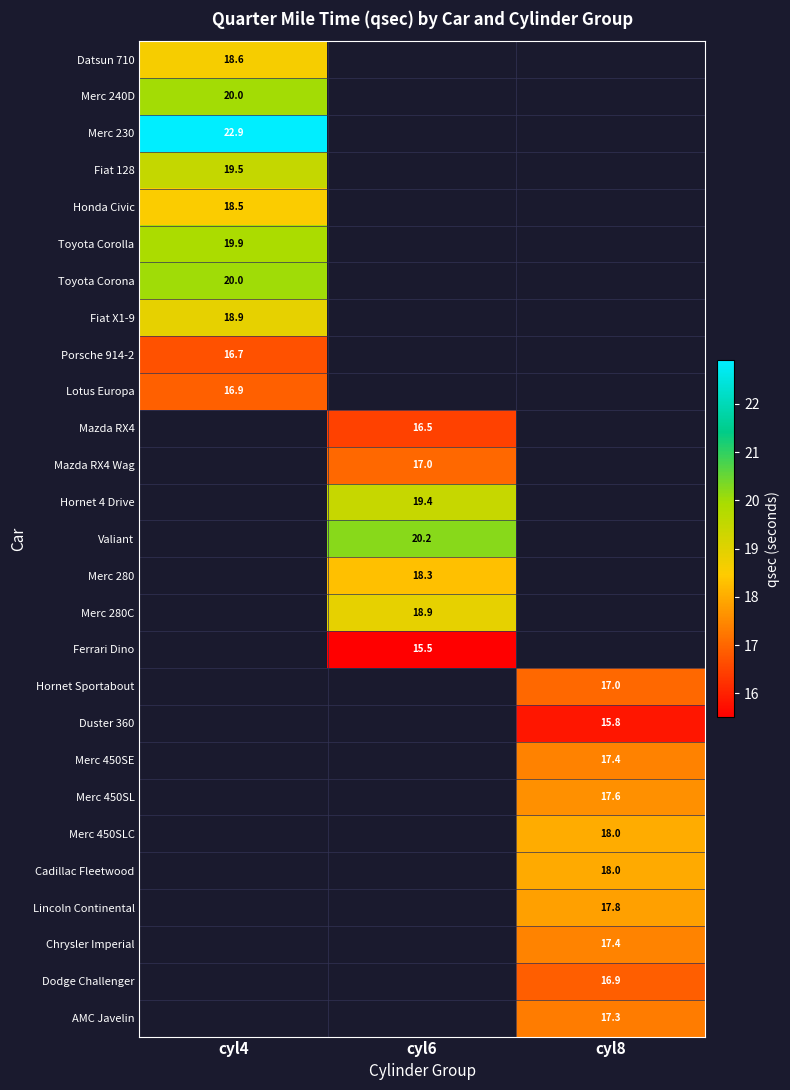

How many categories are shown in the chart?

3